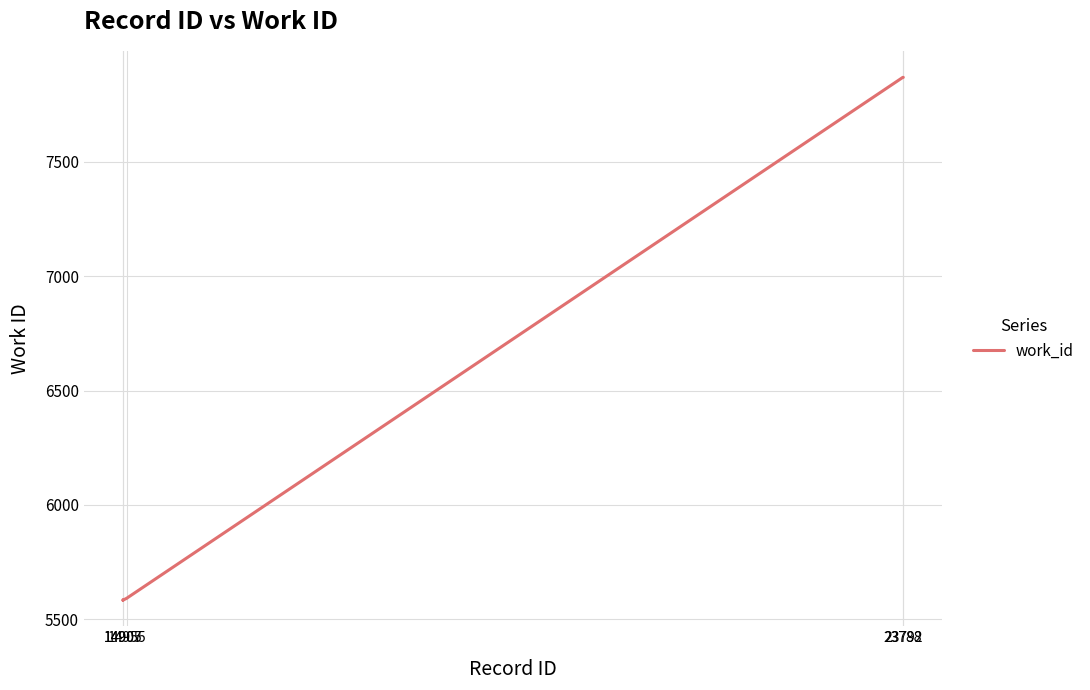

What is the maximum value shown in the chart?

7870